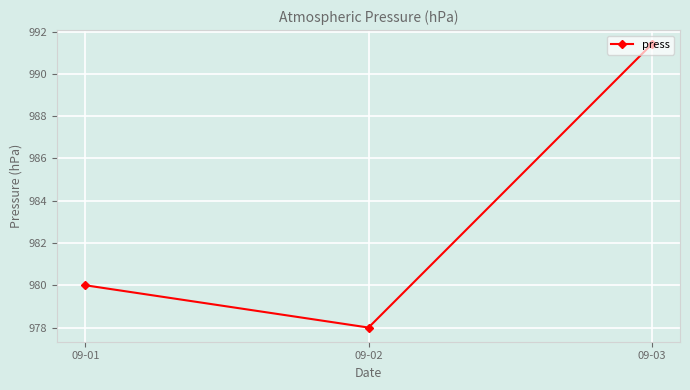

What is the value of the 3rd point from the left?

991.4